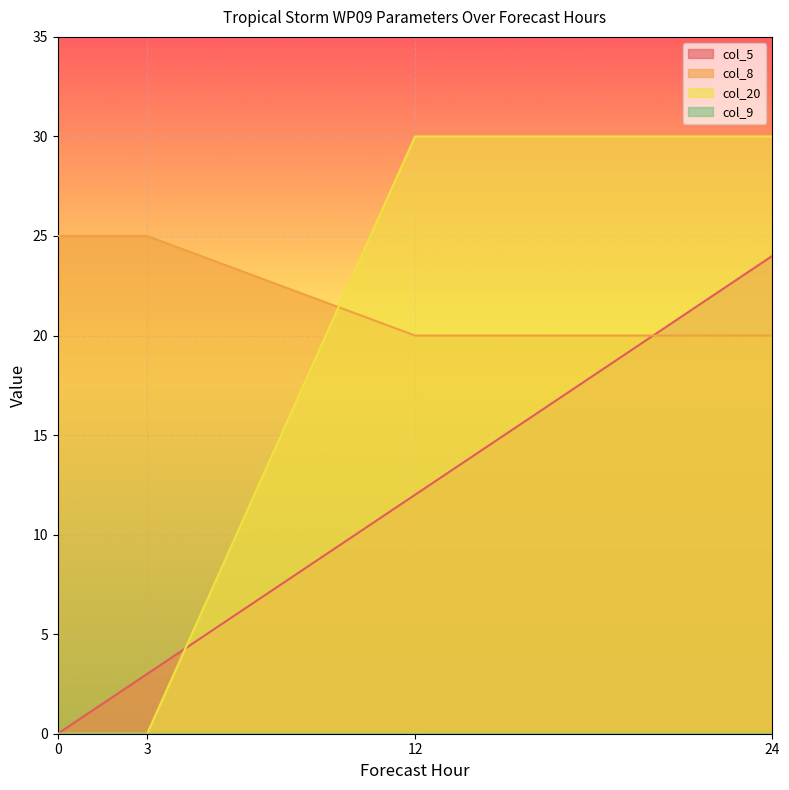

Is it true that col_8 equals 10 at 12?

False